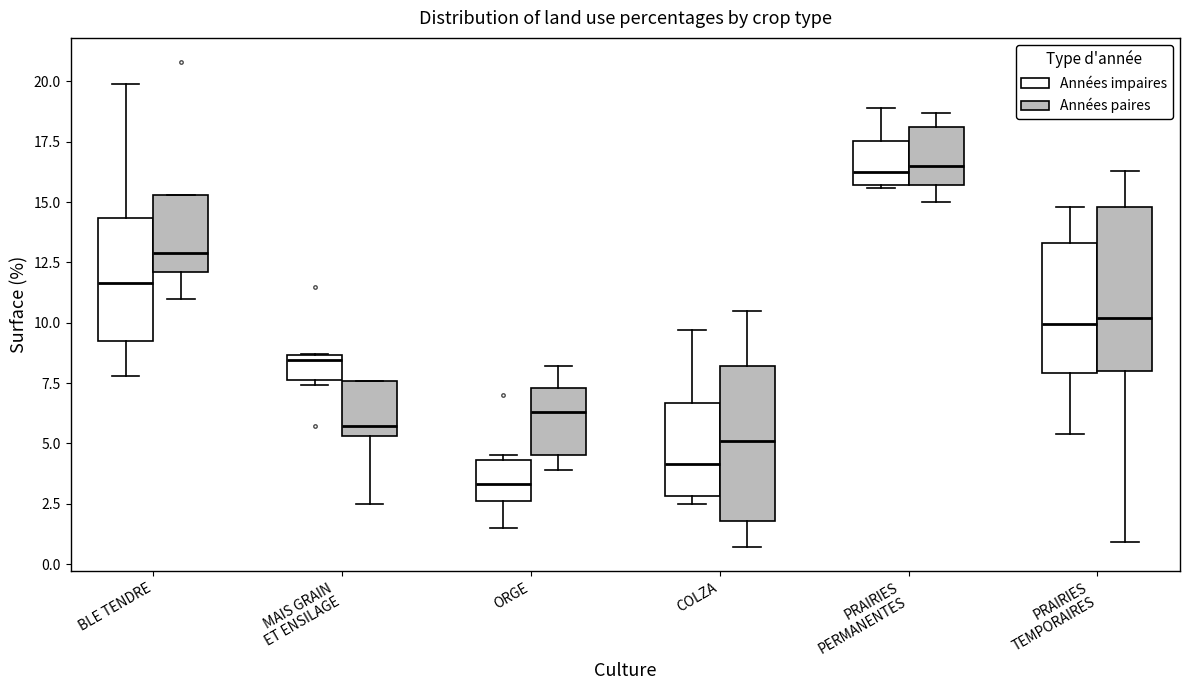

Reading left to right, read every box against the y-axis: the position of its median line, the range the box covers, and the ends of its whiskers. The values are not printed on the chart, so give them approximately, as read against the axis.

BLE TENDRE (Années impaires): median 11.5, box 9.5 to 14.5, whiskers 8.0 to 20.0
BLE TENDRE (Années paires): median 13.0, box 12.0 to 15.5, whiskers 11.0 to 15.5
MAIS GRAIN ET ENSILAGE (Années impaires): median 8.5 (just below the box's upper edge), box 7.5 to 8.5, whiskers 7.5 (just below the box's lower edge) to 8.5
MAIS GRAIN ET ENSILAGE (Années paires): median 5.5 (just above the box's lower edge), box 5.5 to 7.5, whiskers 2.5 to 7.5
ORGE (Années impaires): median 3.5, box 2.5 to 4.5, whiskers 1.5 to 4.5 (just above the box's upper edge)
ORGE (Années paires): median 6.5, box 4.5 to 7.5, whiskers 4.0 to 8.0
COLZA (Années impaires): median 4.0, box 3.0 to 6.5, whiskers 2.5 to 9.5
COLZA (Années paires): median 5.0, box 2.0 to 8.0, whiskers 0.5 to 10.5
PRAIRIES PERMANENTES (Années impaires): median 16.5, box 15.5 to 17.5, whiskers 15.5 to 19.0
PRAIRIES PERMANENTES (Années paires): median 16.5, box 15.5 to 18.0, whiskers 15.0 to 18.5
PRAIRIES TEMPORAIRES (Années impaires): median 10.0, box 8.0 to 13.5, whiskers 5.5 to 15.0
PRAIRIES TEMPORAIRES (Années paires): median 10.0, box 8.0 to 15.0, whiskers 1.0 to 16.5